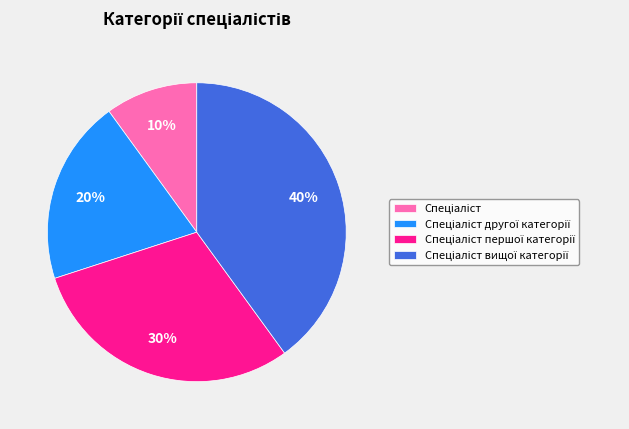

How many segments does this pie chart have?

4